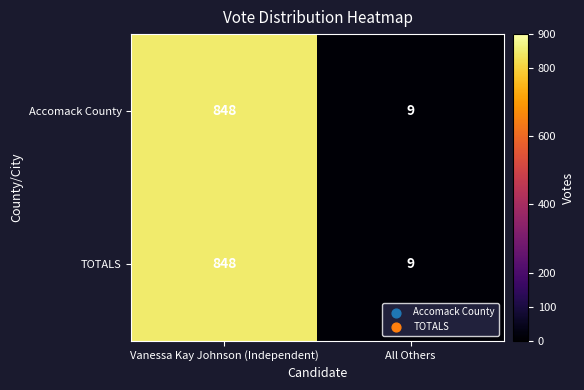

Reading right to left, extract all data points from this chart.

Accomack County: All Others=9	Vanessa Kay Johnson (Independent)=848
TOTALS: All Others=9	Vanessa Kay Johnson (Independent)=848